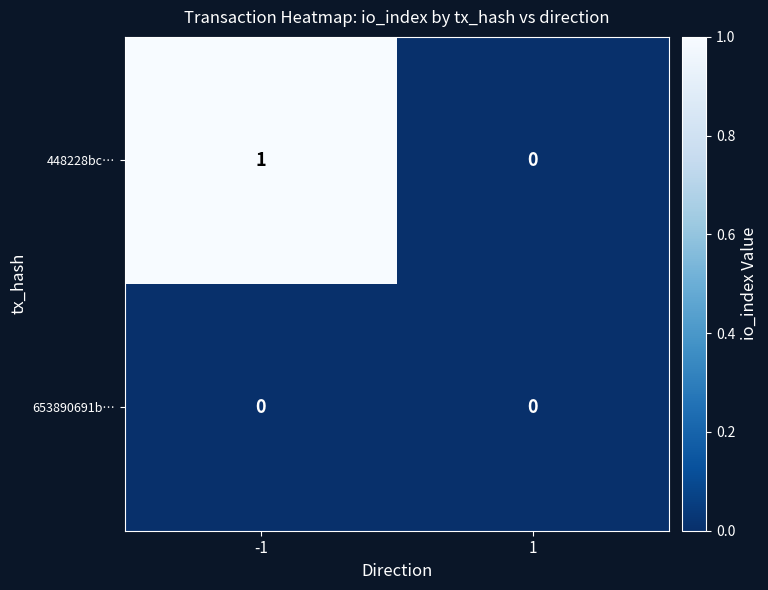

List the series in order of their peak value, lowest first.

653890691b…, 448228bc…